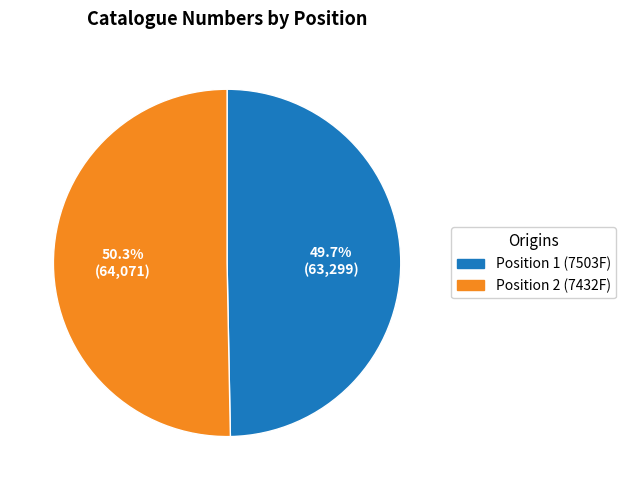

Rank the categories by value from highest to lowest.

Position 2 (7432F), Position 1 (7503F)